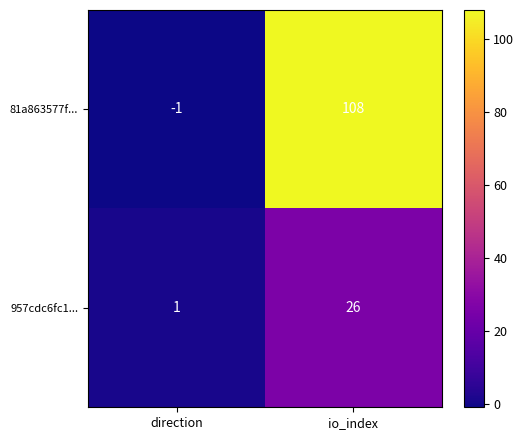

At which category is the sum across all series the highest?

io_index